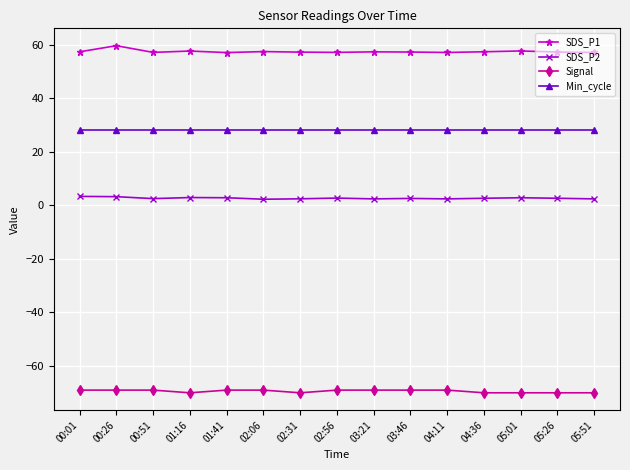

Is it true that SDS_P2 equals 2.8 at 01:41?

True